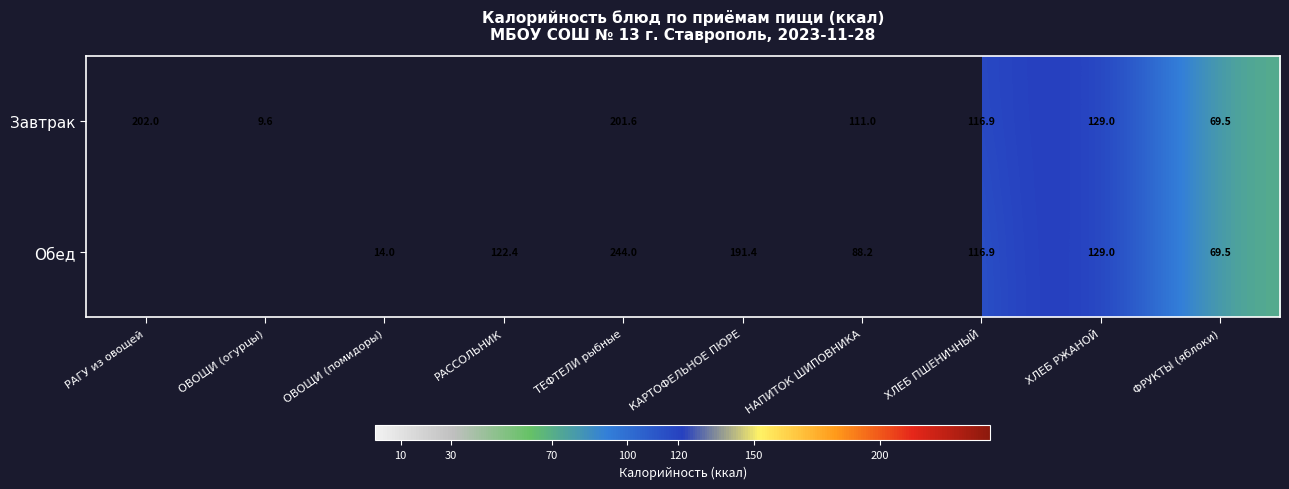

What is the maximum value shown in the chart?

244.0